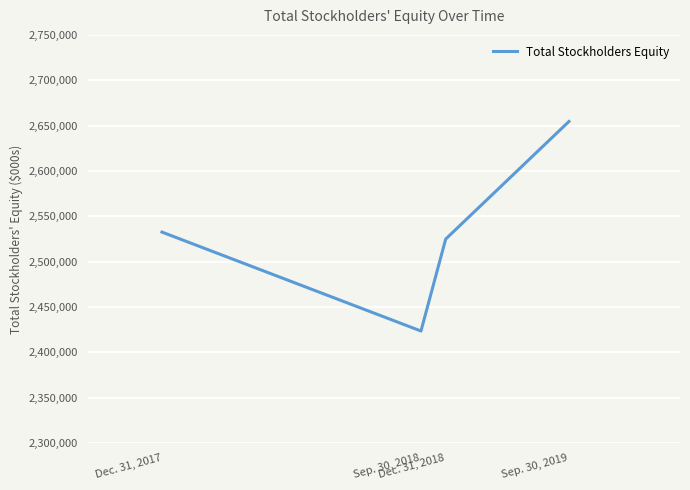

Rank the categories by value from lowest to highest.

Sep. 30, 2018, Dec. 31, 2018, Dec. 31, 2017, Sep. 30, 2019